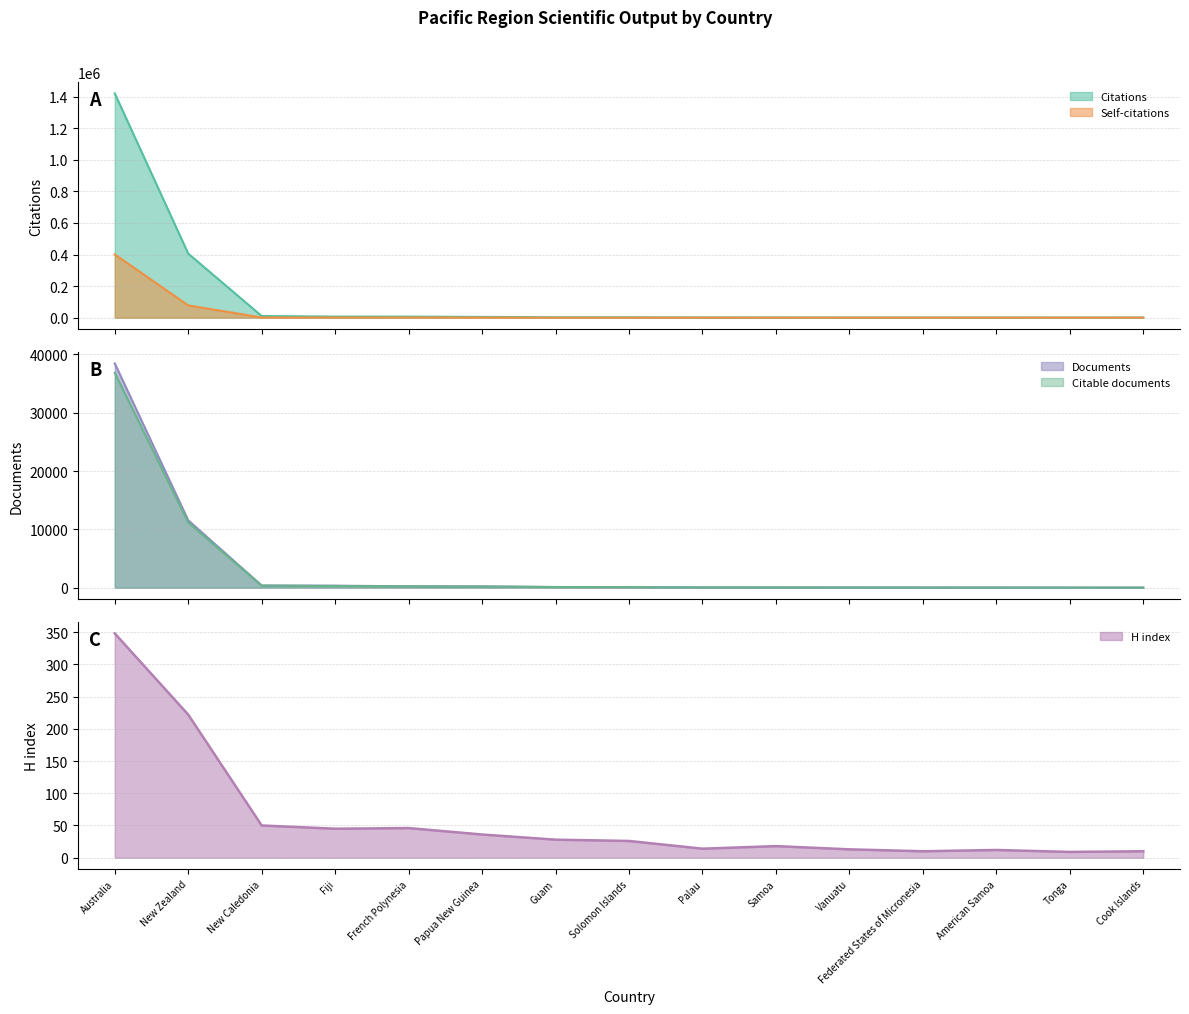

Is the value of Citable documents at American Samoa greater than the value of Citations at Tonga?

No